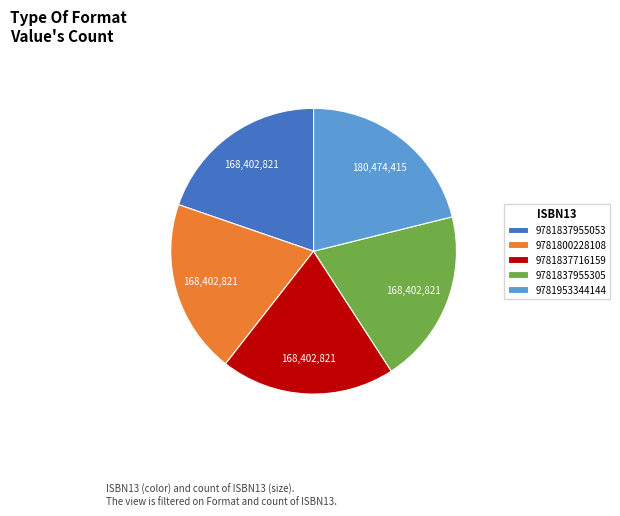

True or false: 9781837716159 accounts for 20% of the total.

True